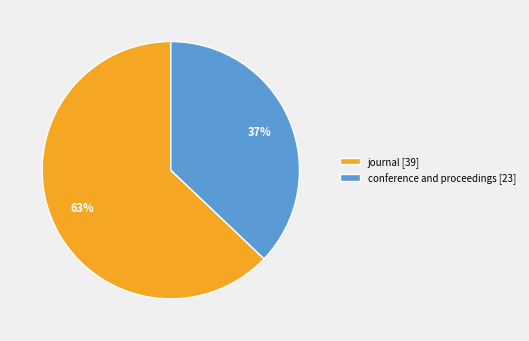

Count the number of slices in the pie.

2